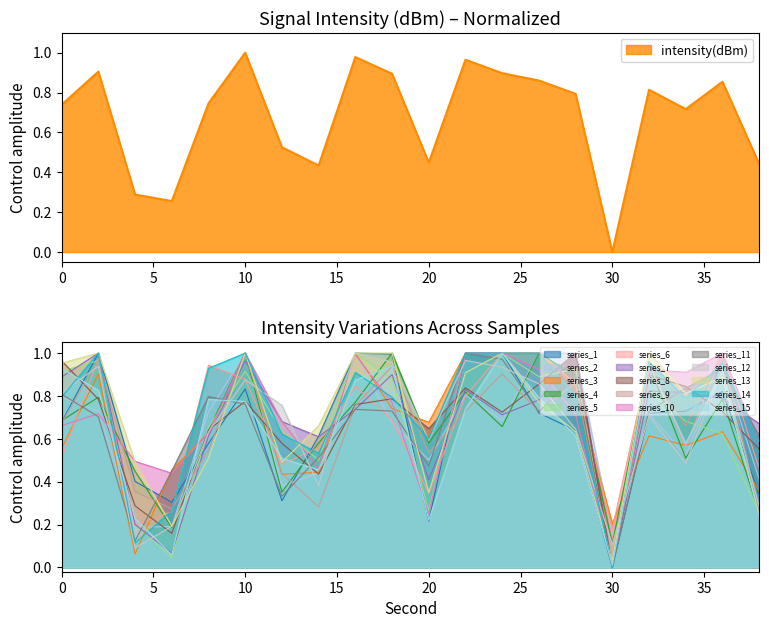

What is the sum of all values?

13.6